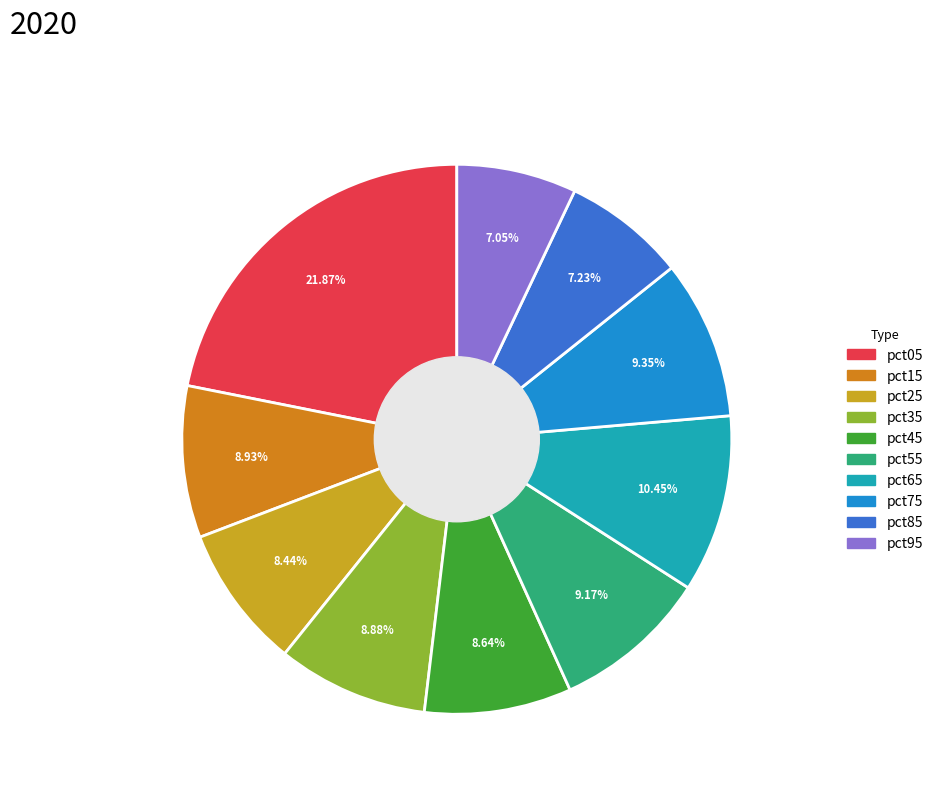

Which has a higher value, pct85 or pct05?

pct05